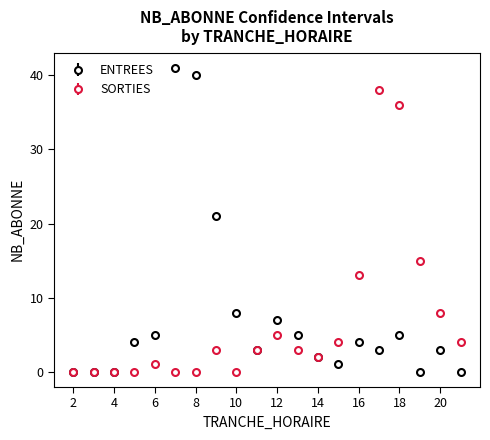

At how many categories does at least one series exceed 31?

4